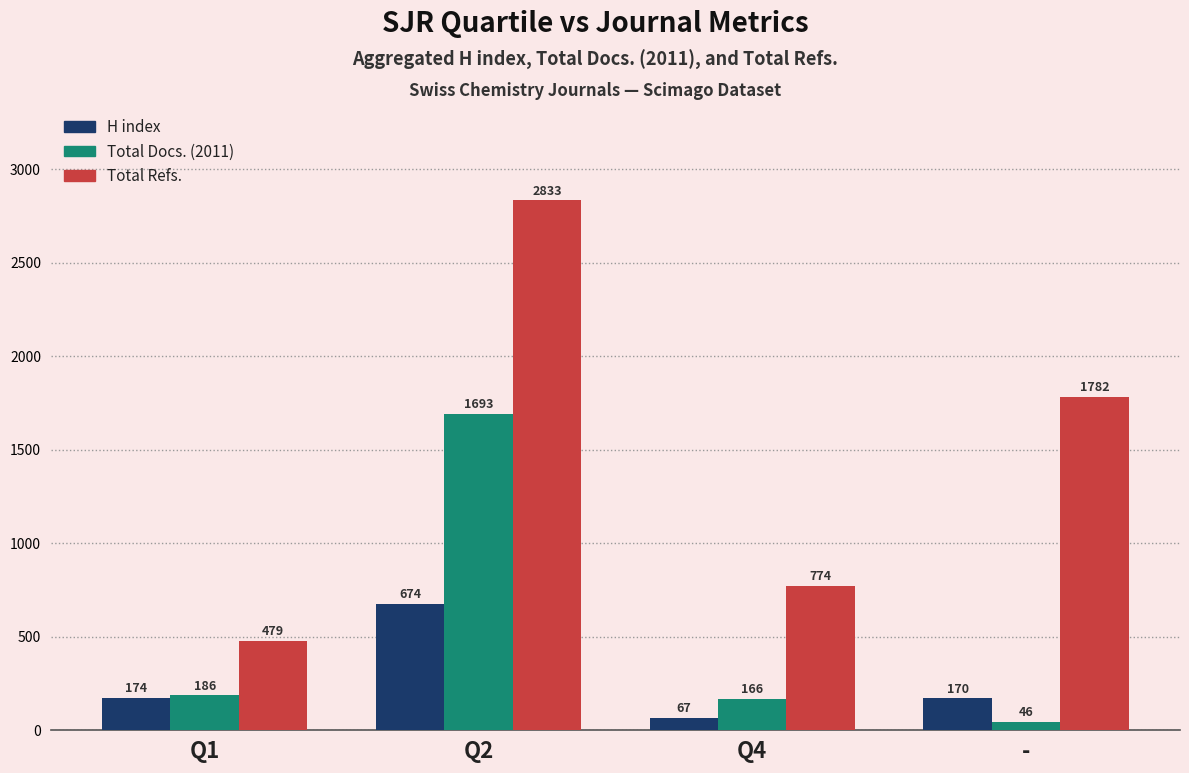

Reading left to right, transcribe all the data shown in this chart.

H index: 174	674	67	170
Total Docs. (2011): 186	1693	166	46
Total Refs.: 479	2833	774	1782